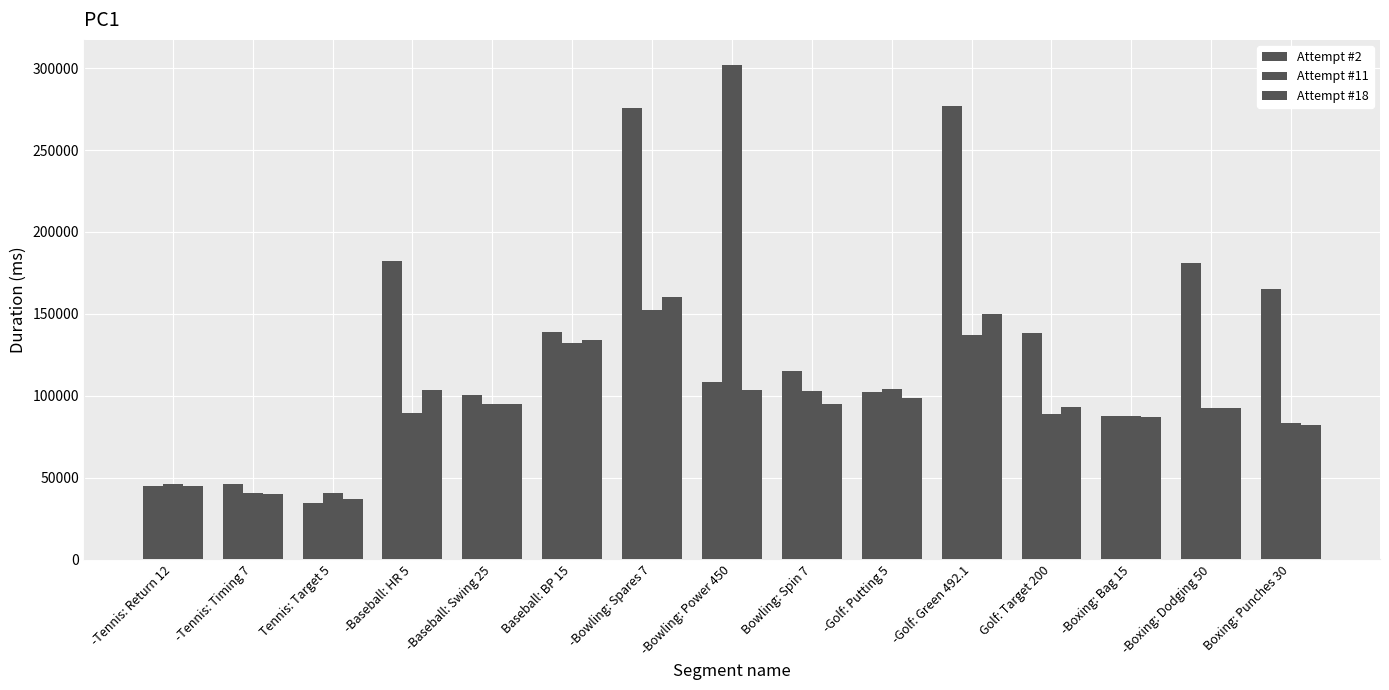

How many series are shown in this chart?

3